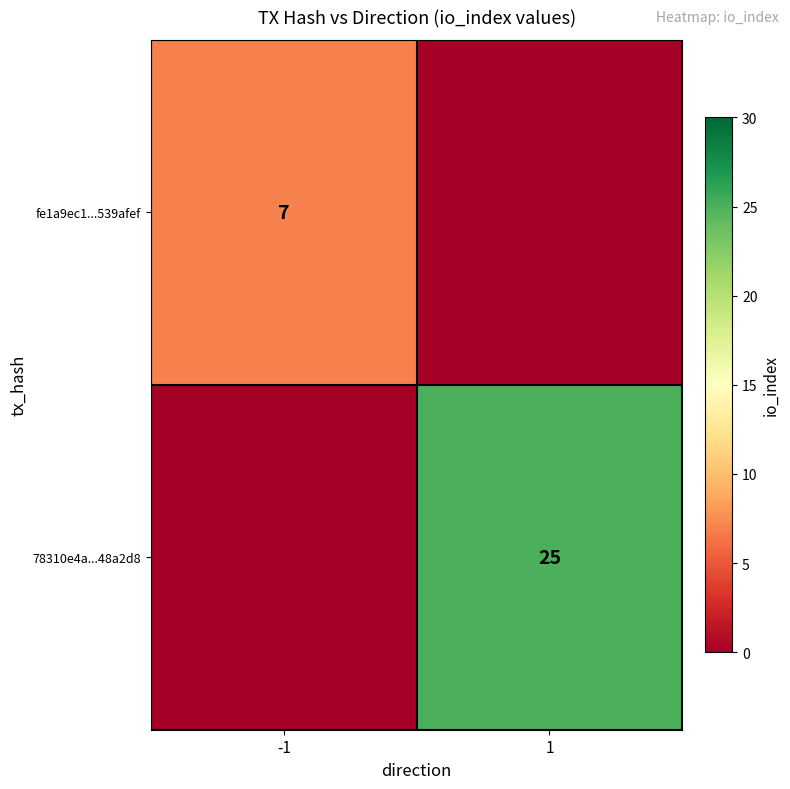

How many data points does each series have?

2